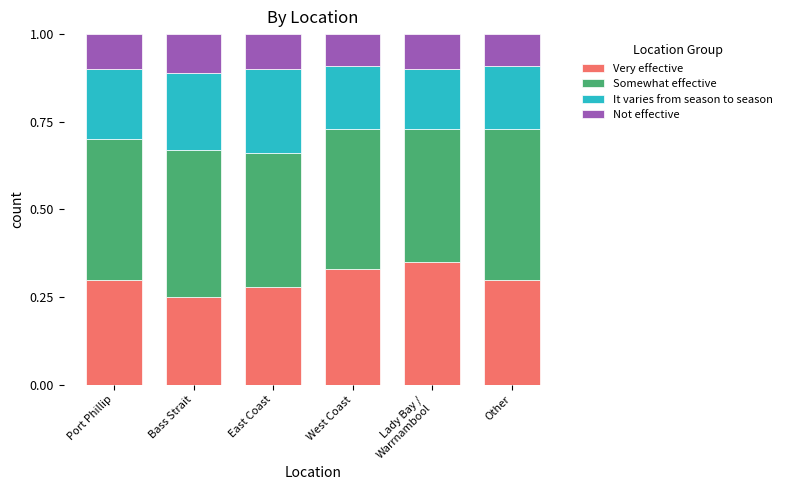

Which category has the lowest value in the Very effective series?

Bass Strait